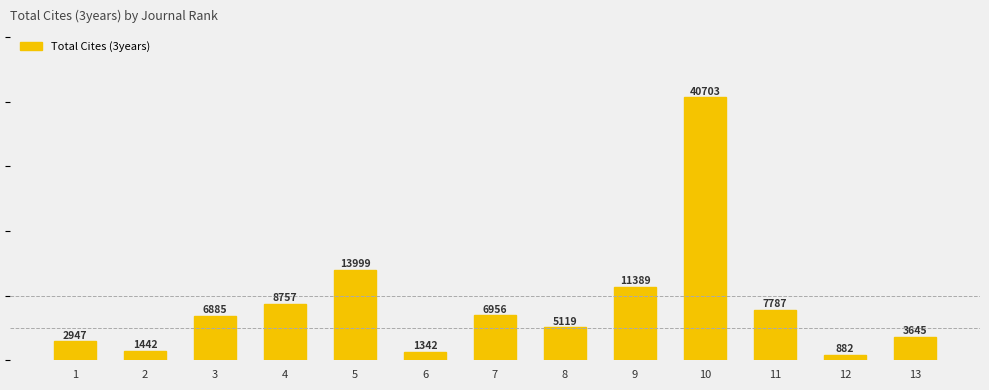

Is it true that the value at 2 is 990?

False